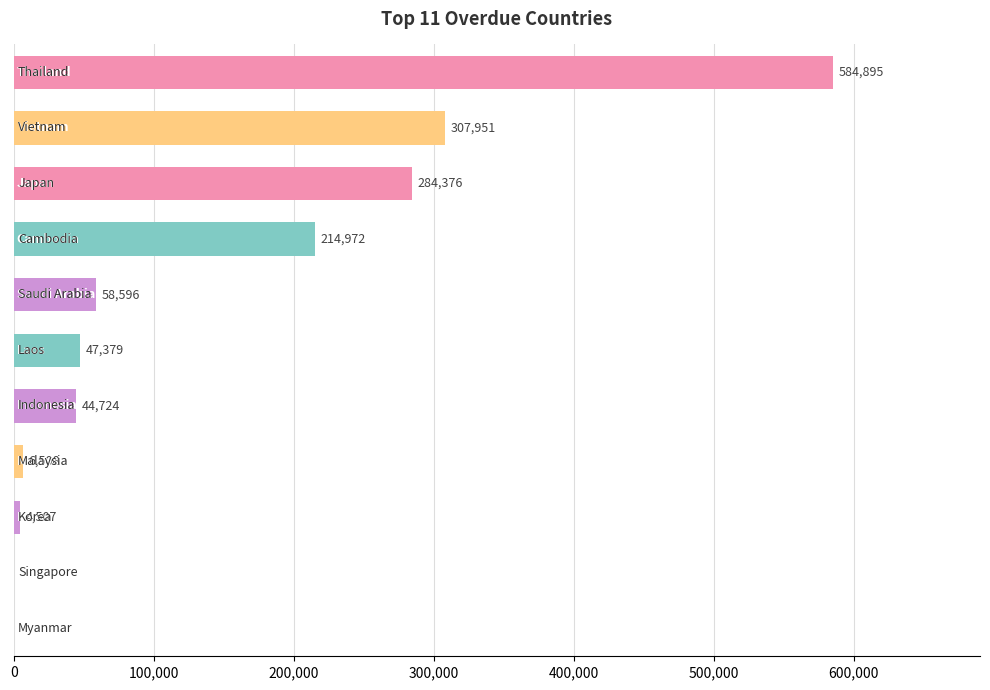

Are the bars horizontal?

Yes